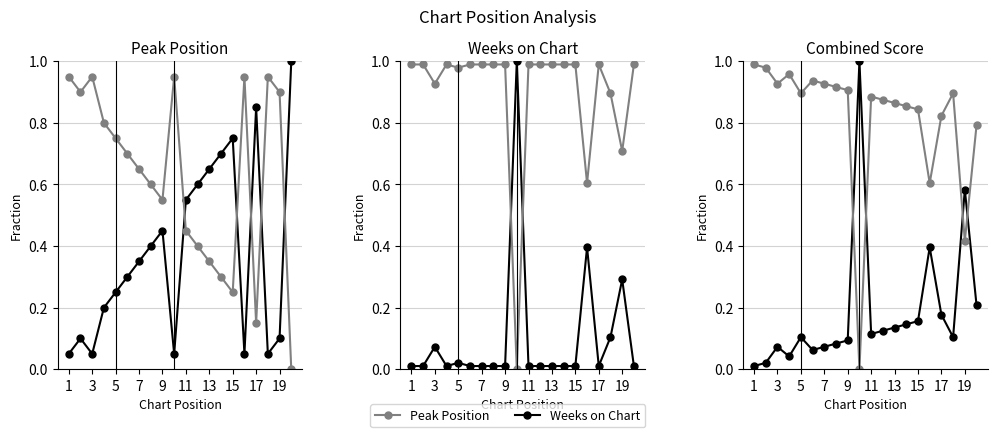

At how many categories does at least one series exceed 0?

20